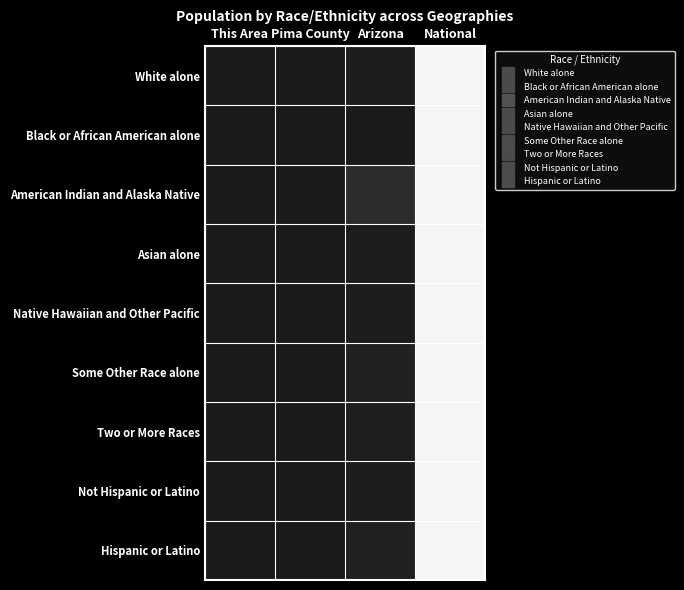

At how many categories does at least one series exceed 0?

4